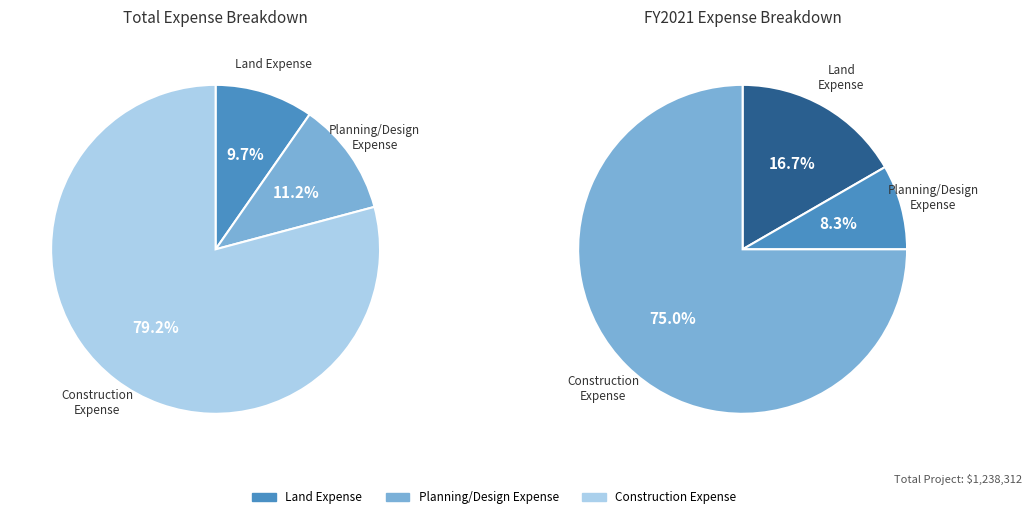

To the nearest percent, what percentage of the pie is Construction Expense?

79%